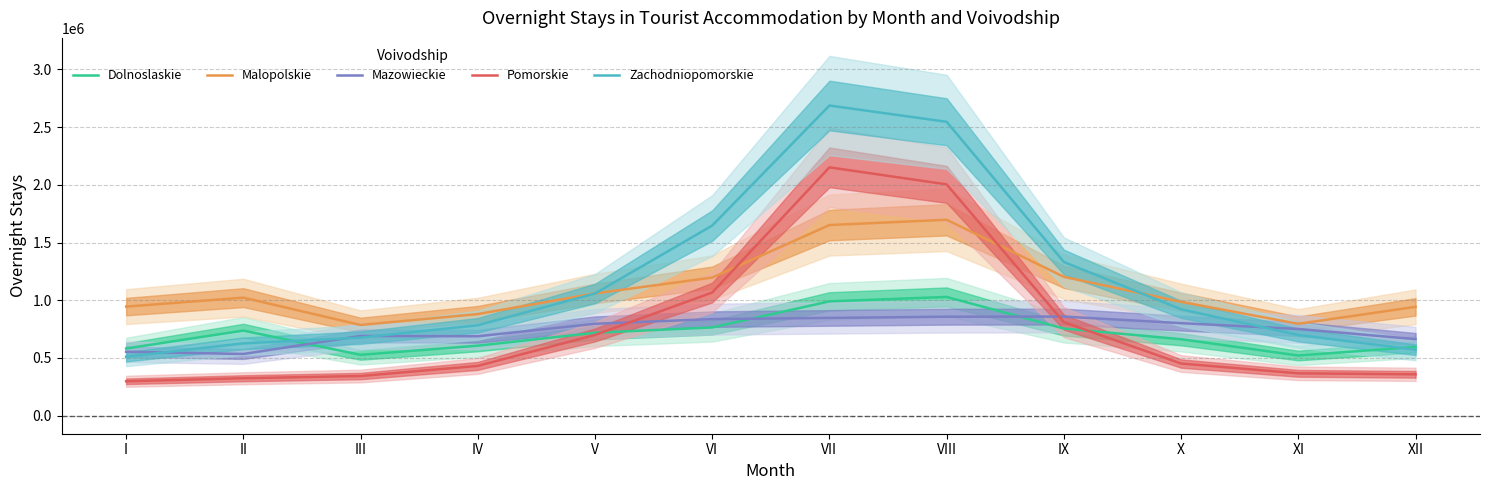

How many times do Mazowieckie and Zachodniopomorskie cross each other?

4